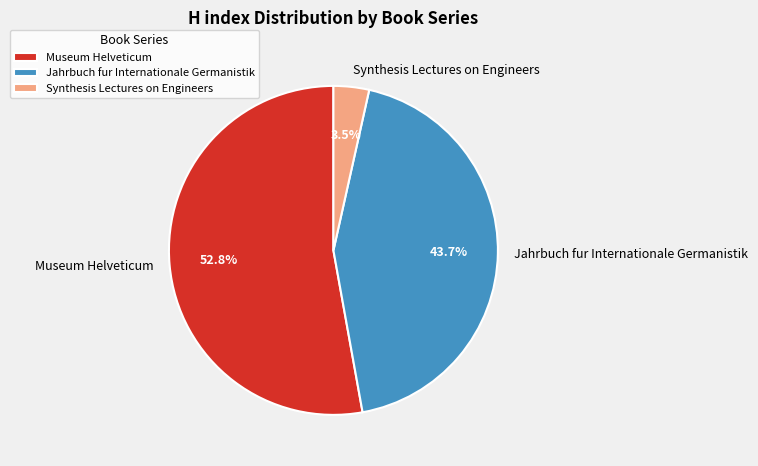

What portion of the pie excludes Jahrbuch fur Internationale Germanistik?

56.3%